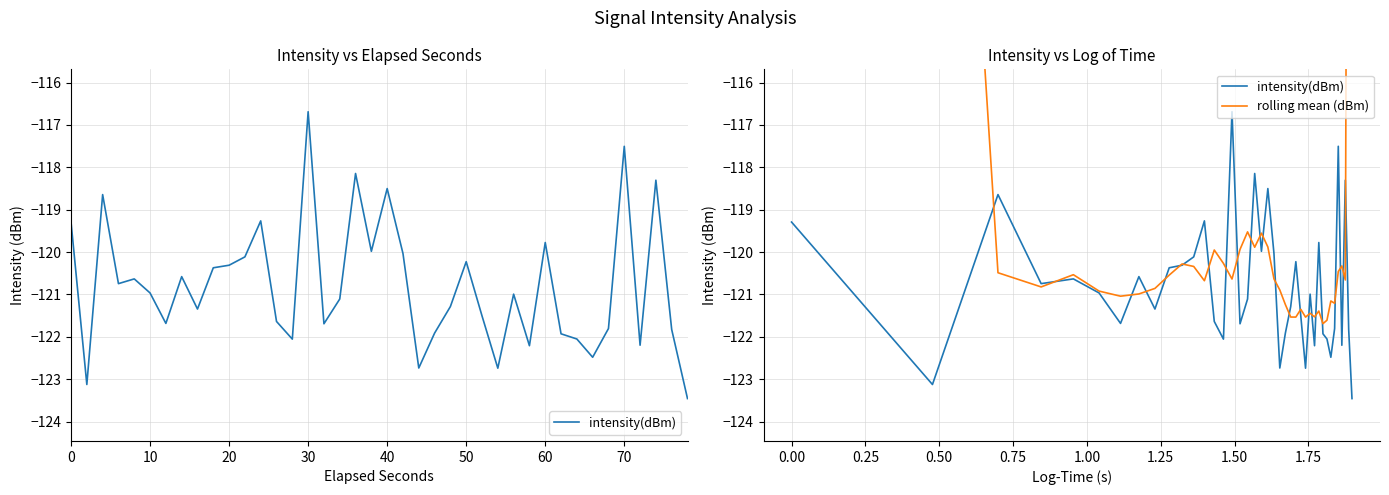

What is the sum of all rolling mean (dBm) values?

-4685.7